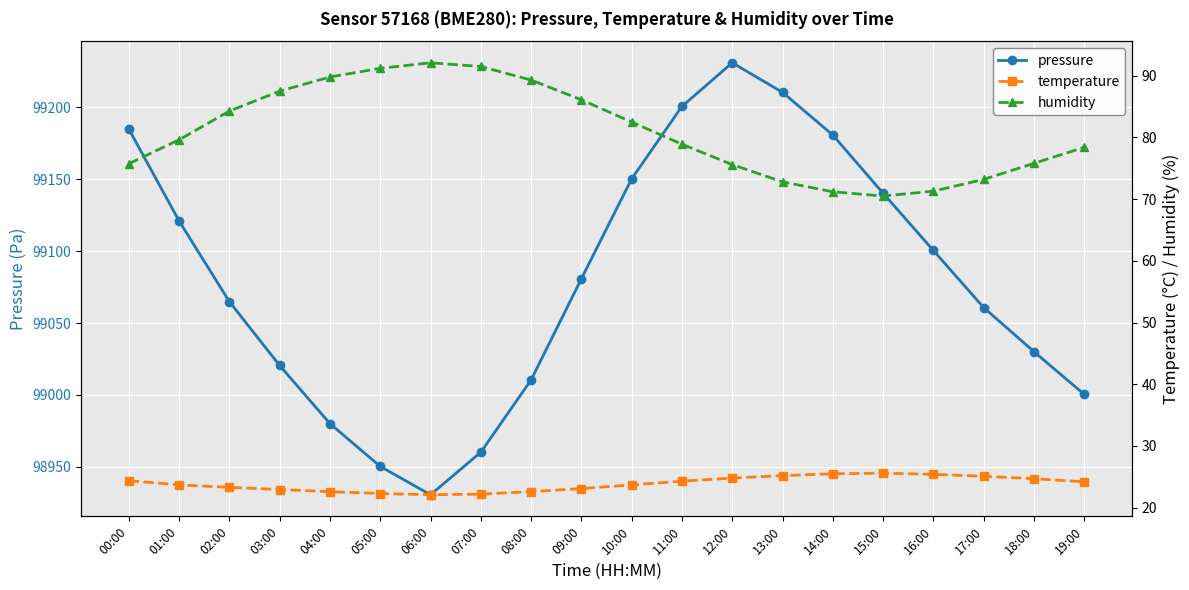

What is the label of the 16th point from the left?

15:00